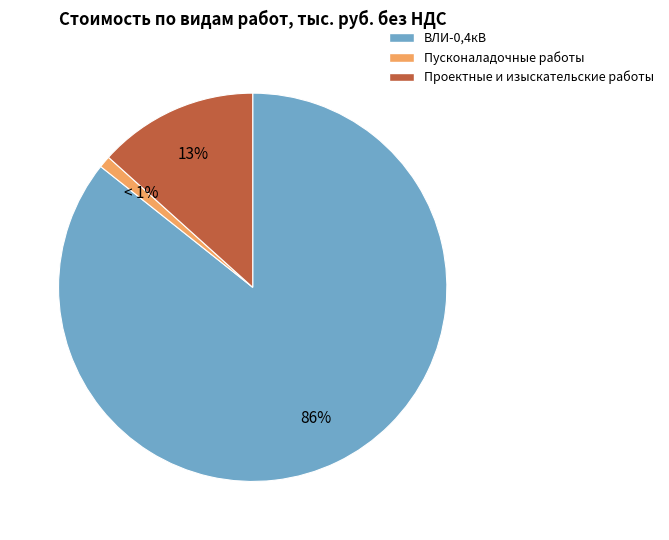

Which slice is the largest?

ВЛИ-0,4кВ